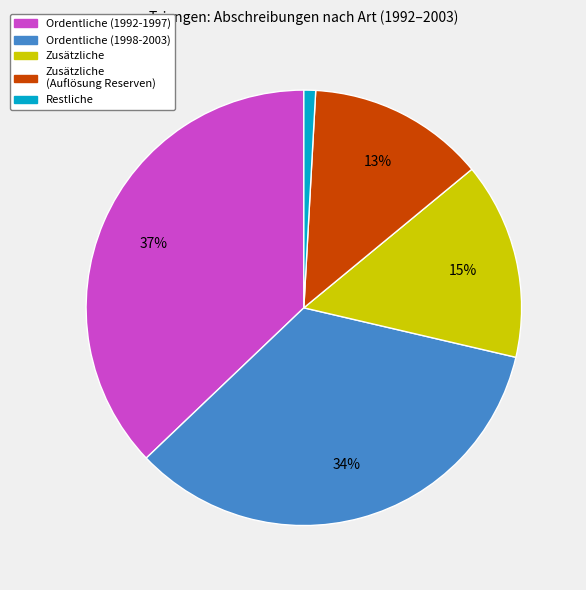

Does any single category account for the majority?

No